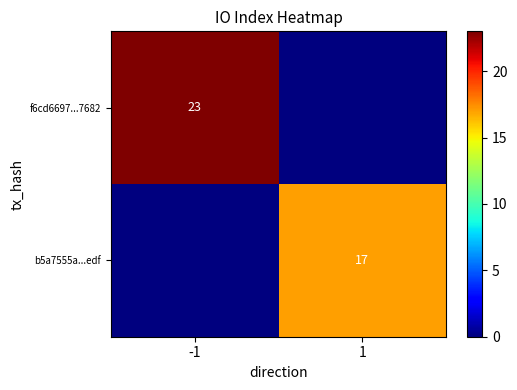

The value of b5a7555a...edf at 1 is 9. True or false?

False